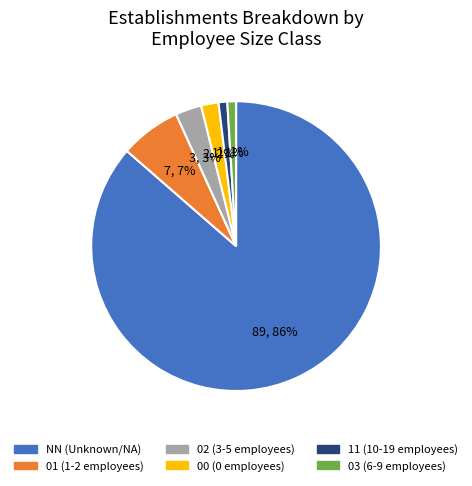

Between 02 and 11, which is larger?

02